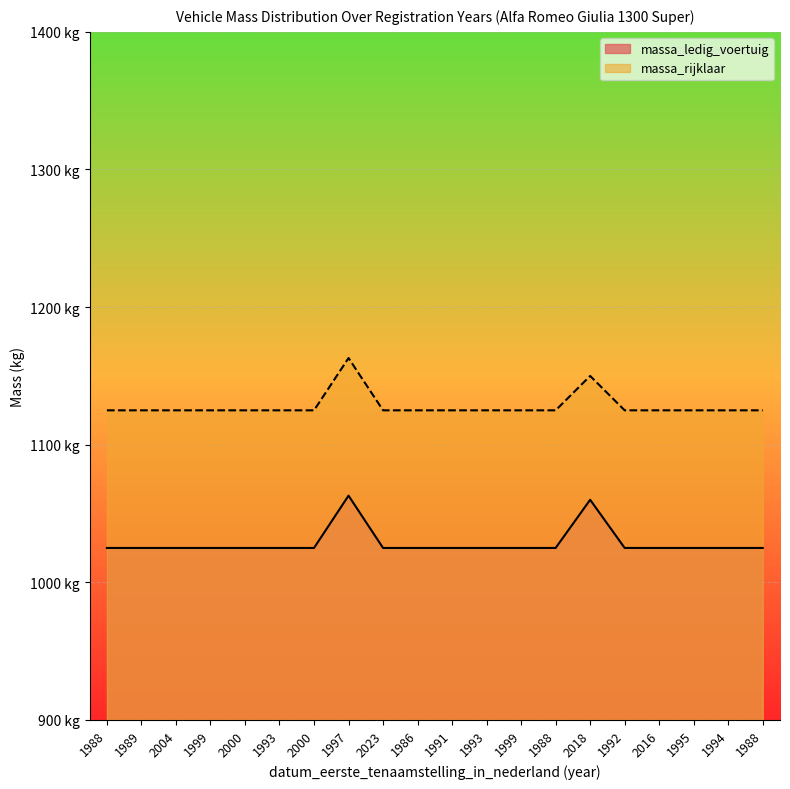

The value of massa_rijklaar at 1993 is 1125. True or false?

True